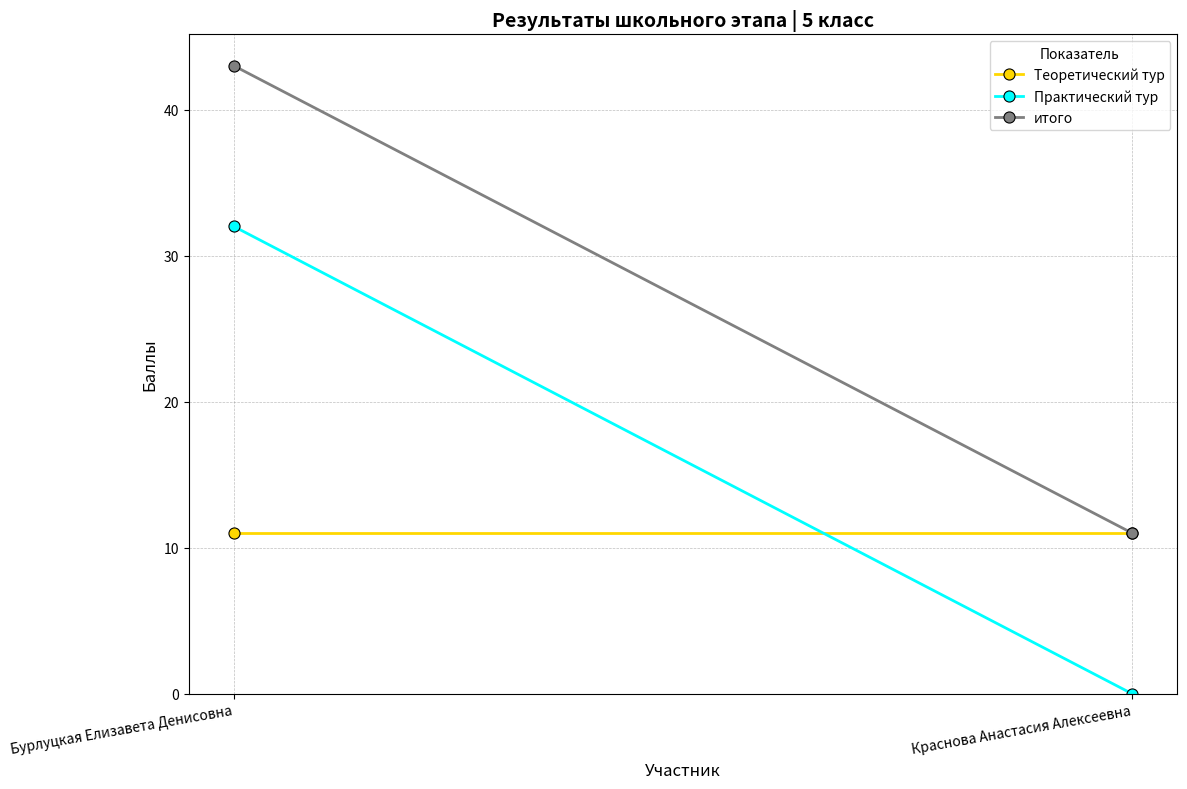

What is the highest value of the Практический тур series?

32